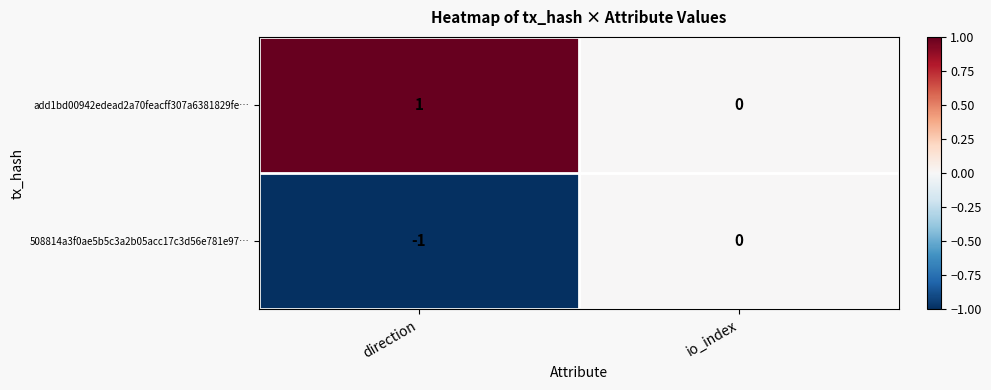

Where is 508814a3f0ae5b5c3a2b05acc17c3d56e781e97… nearest to the value 0?

io_index